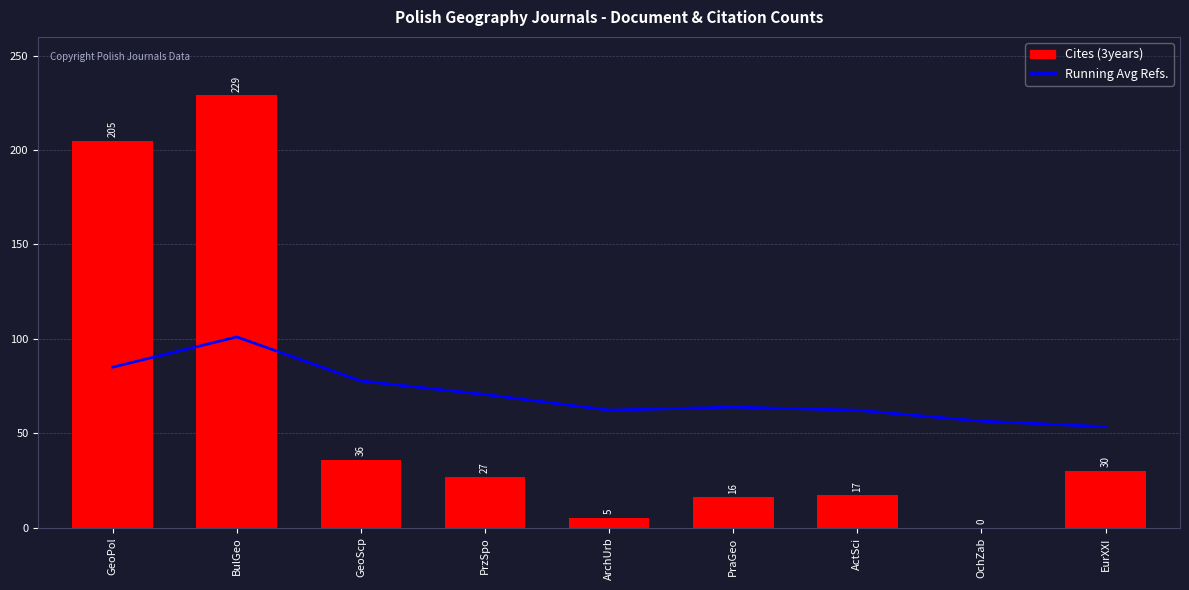

How many data points in Cites (3years) are less than 27?

4